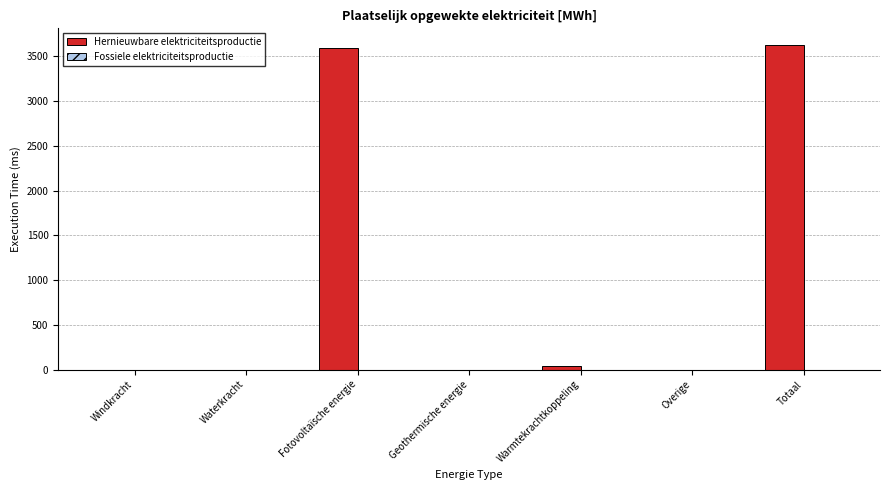

What is the change in value from Windkracht to Totaal?

+3630.7